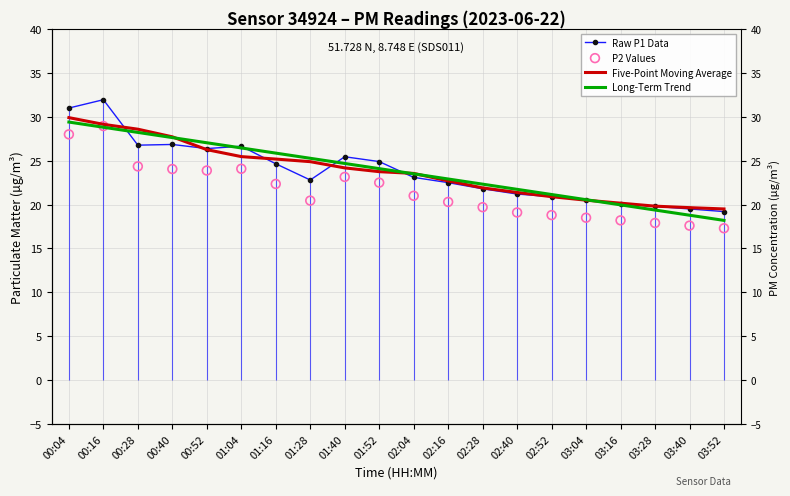

What is the total value across all series at 02:28?

85.7